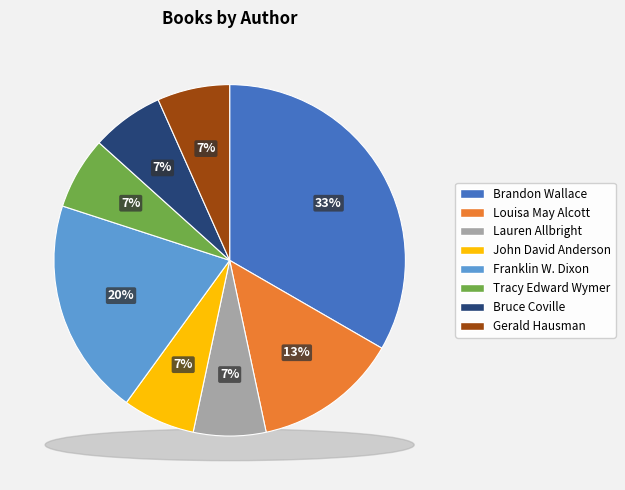

To the nearest percent, what is the difference between the largest and smallest slice percentages?

27%